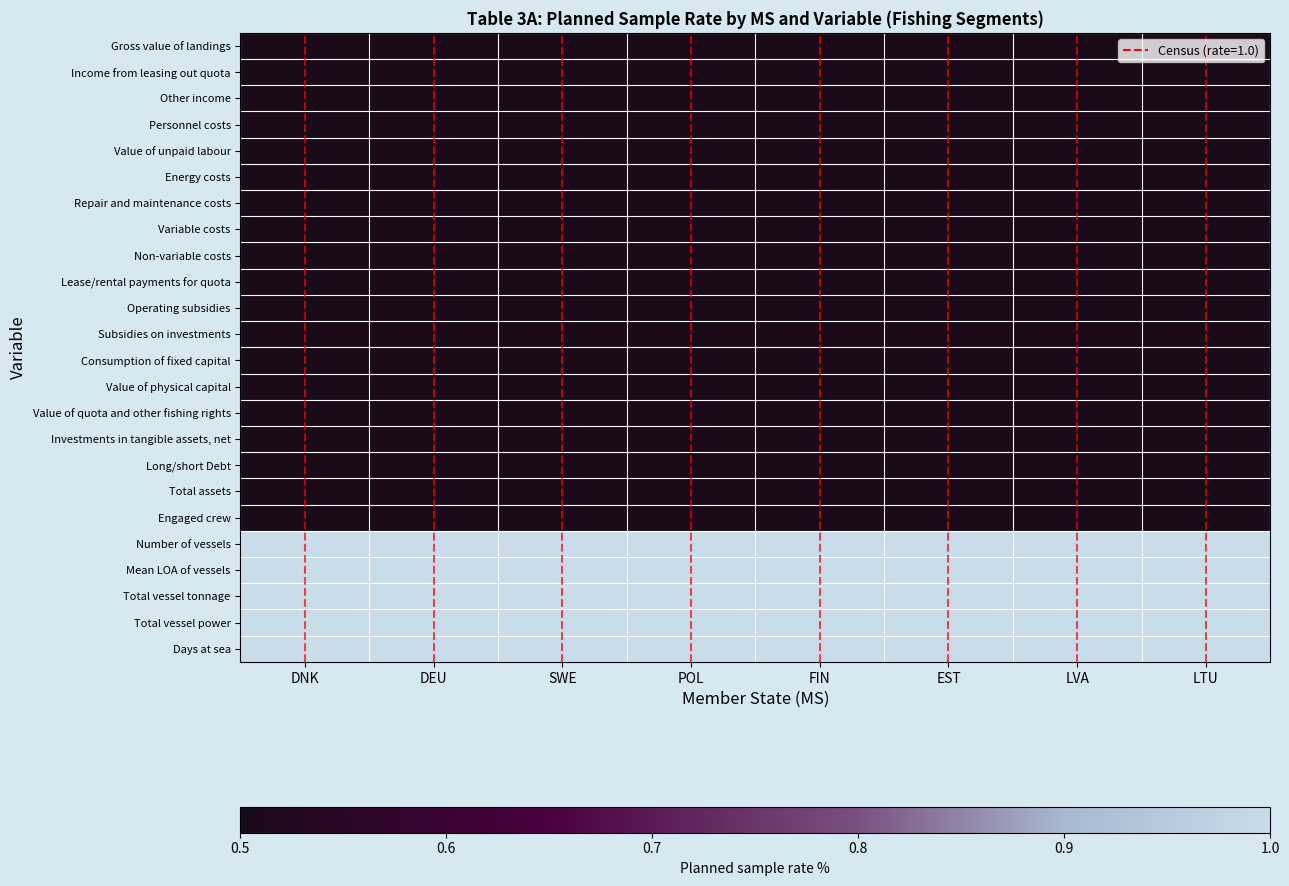

Which series changed the most between POL and FIN?

Gross value of landings